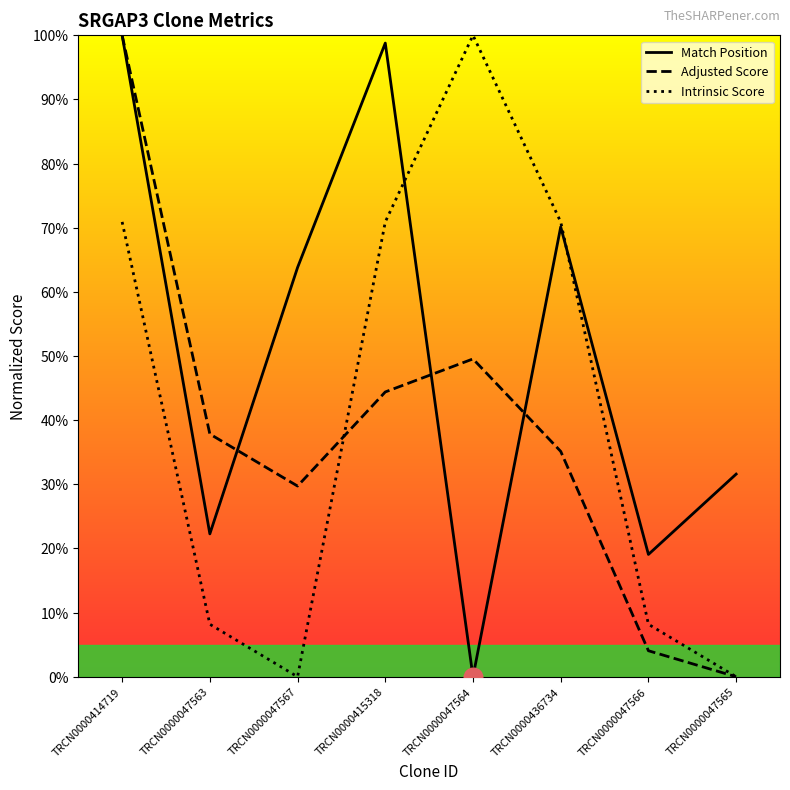

At which category is the sum across all series the highest?

TRCN0000414719